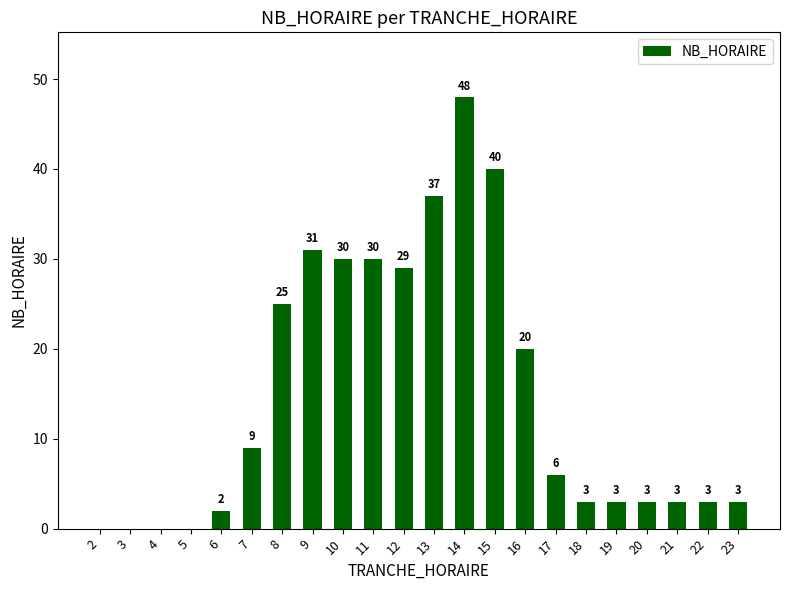

The value at 19 is 3. True or false?

True